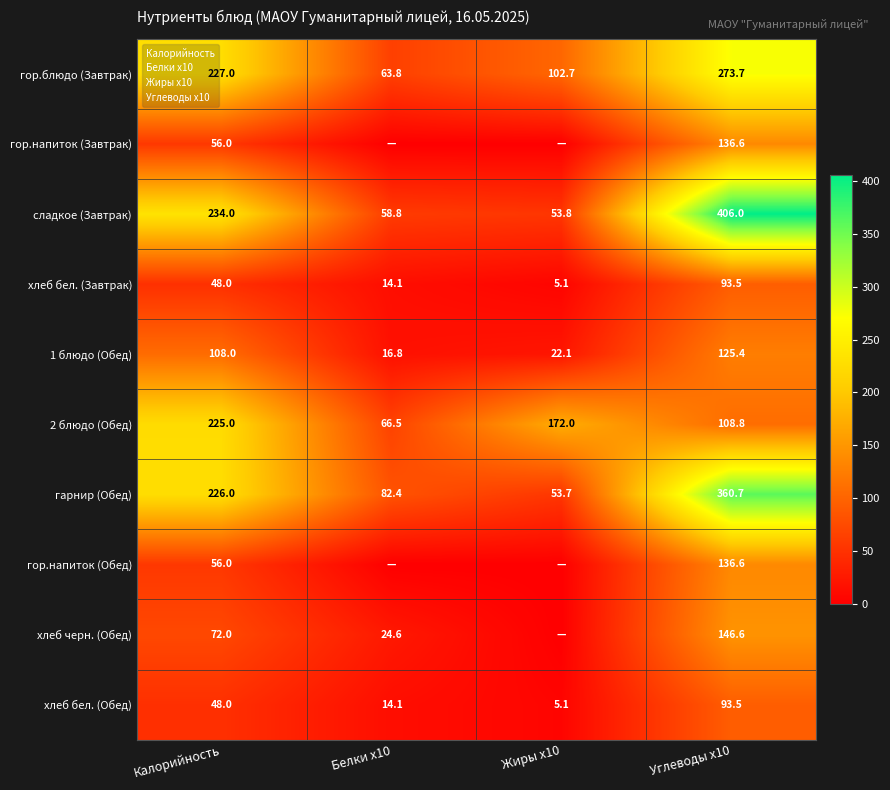

What is the total value across all series at Жиры x10?

414.5